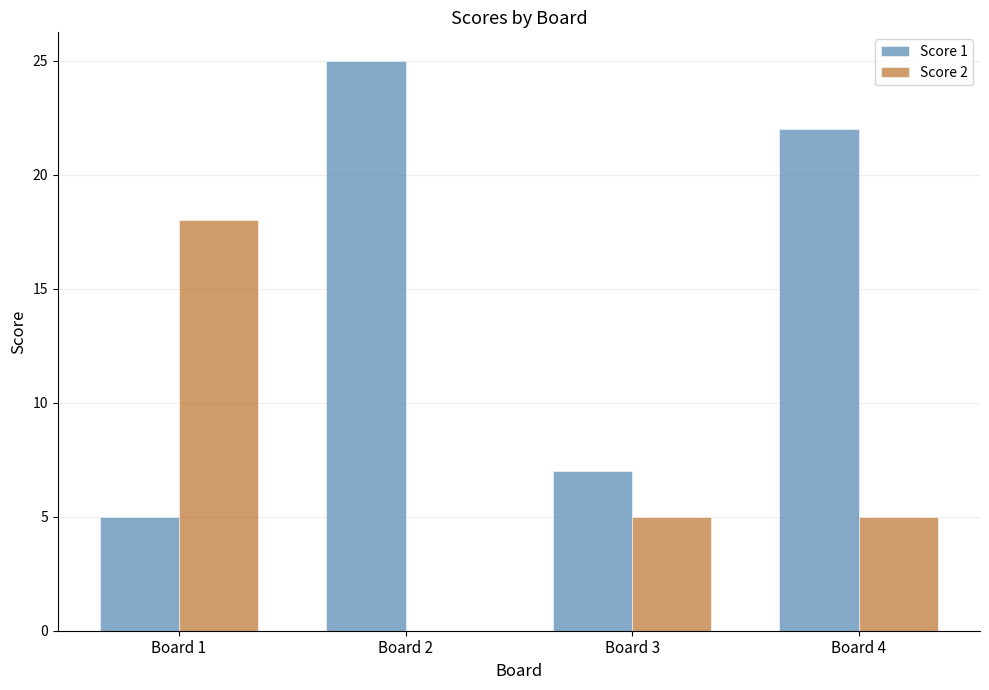

Which series changed the most between Board 2 and Board 3?

Score 1